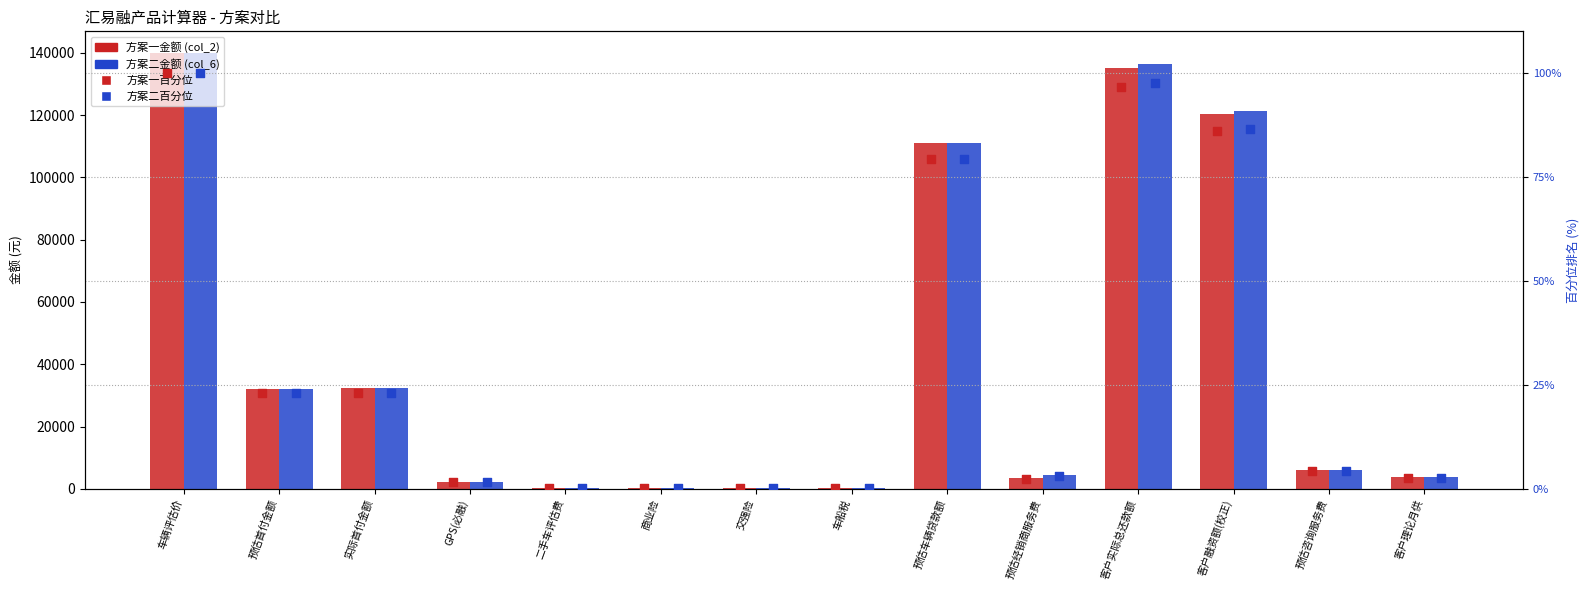

Which series has the largest total across all categories?

方案二金额